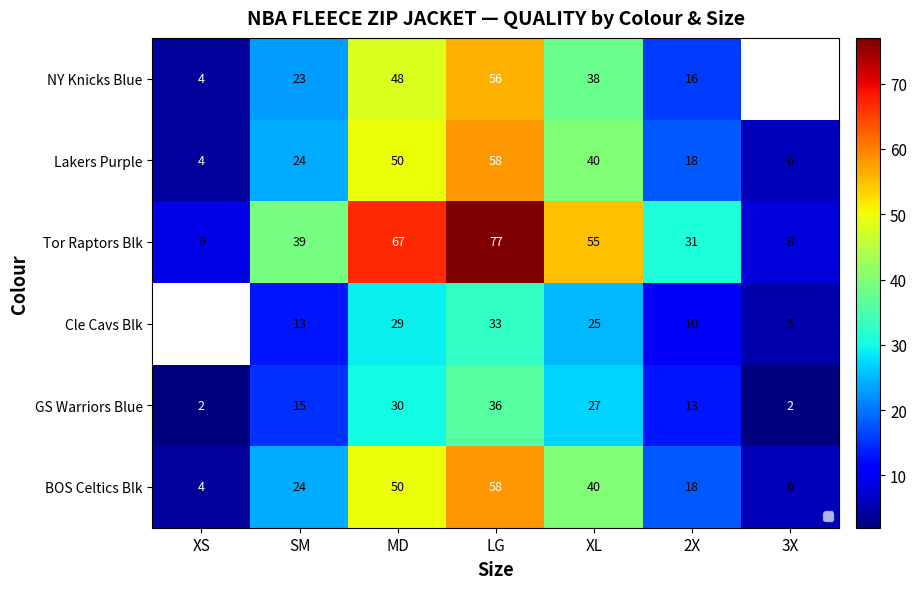

Rank the categories by Lakers Purple value from highest to lowest.

LG, MD, XL, SM, 2X, 3X, XS